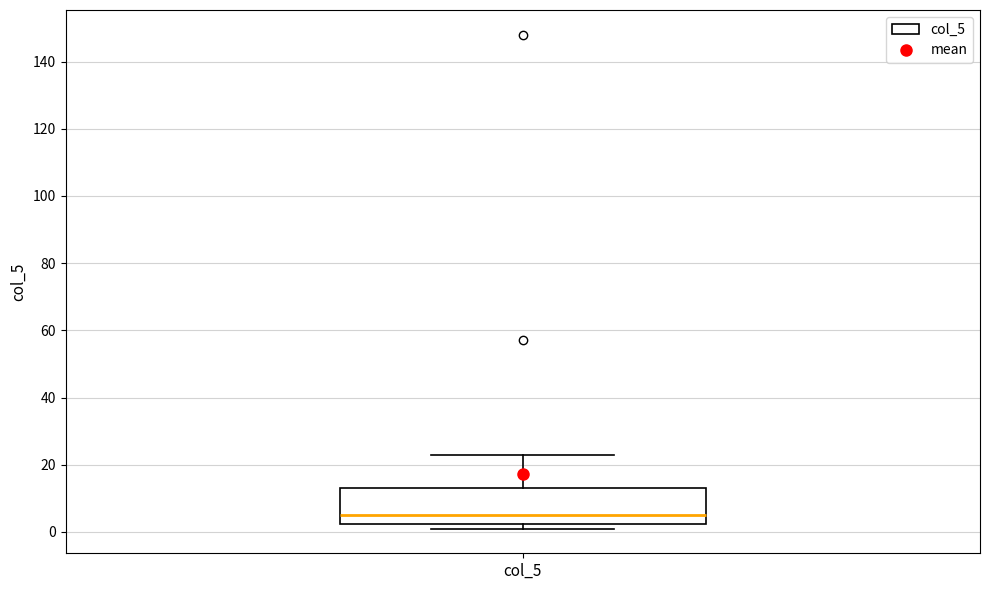

Transcribe this box plot: give where the median line is, the range the box spans, and where the two whiskers end, as read against the y-axis. The values are not printed on the chart, so give them approximately, as read against the axis.

median 6, box 2 to 14, whiskers 2 (just below the box's lower edge) to 24